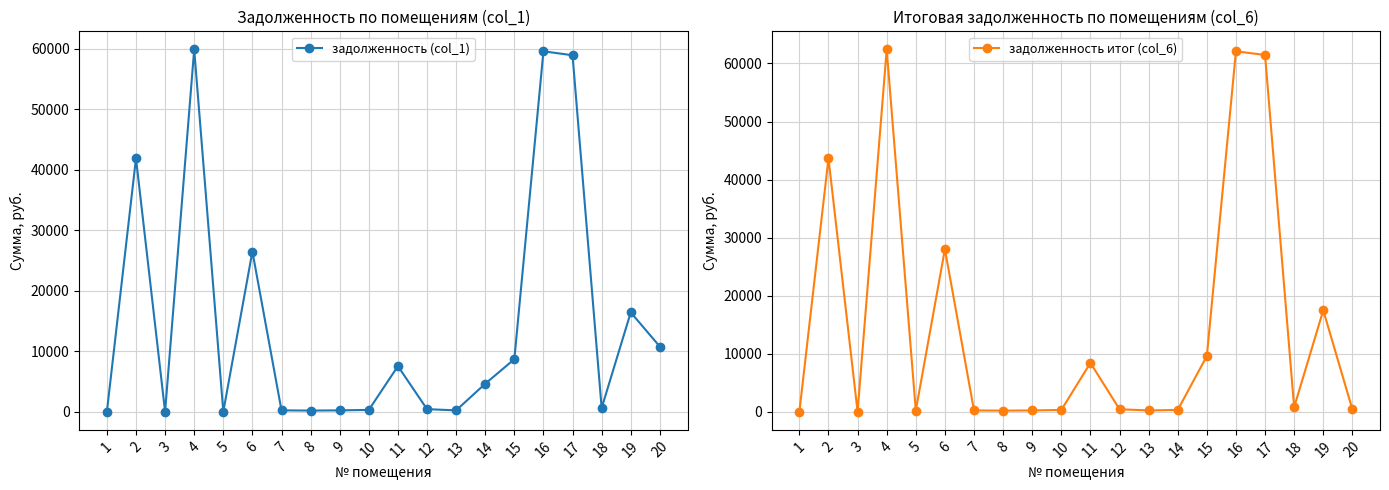

Read the задолженность (col_1) value at 20.

10773.0